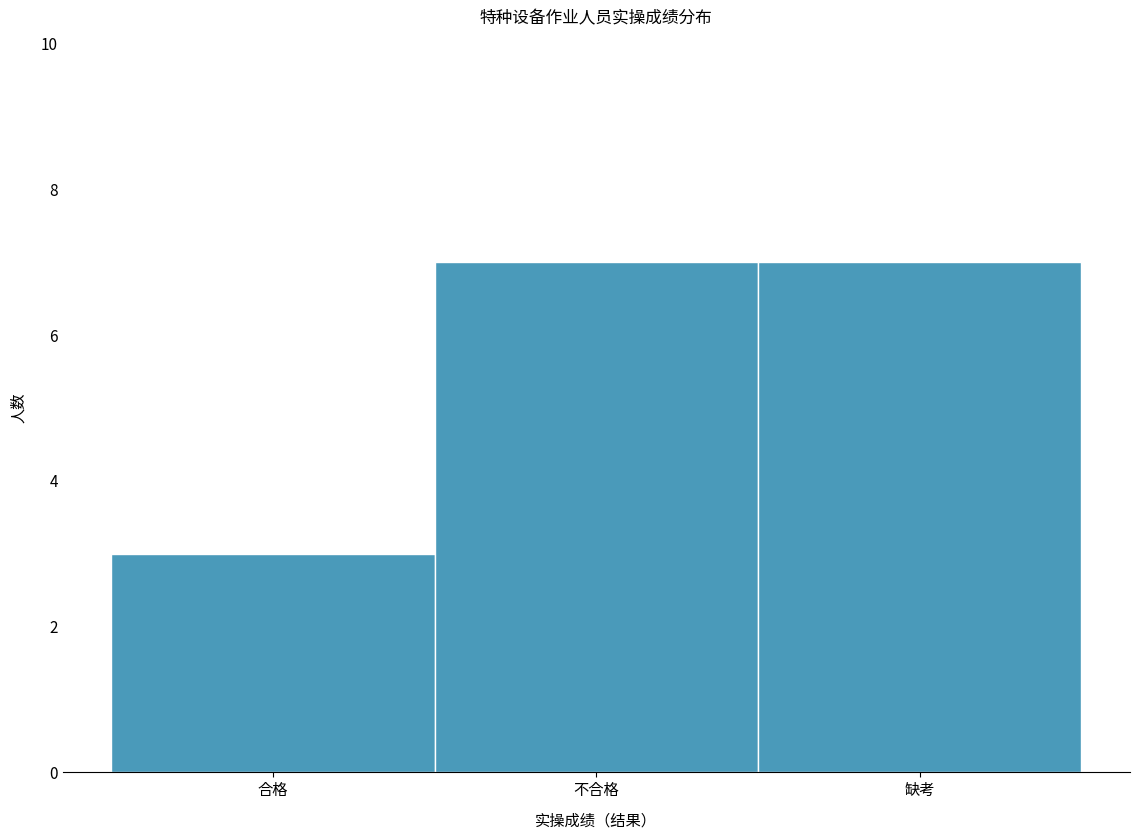

Reading left to right, transcribe all the data shown in this chart.

合格=3	不合格=7	缺考=7